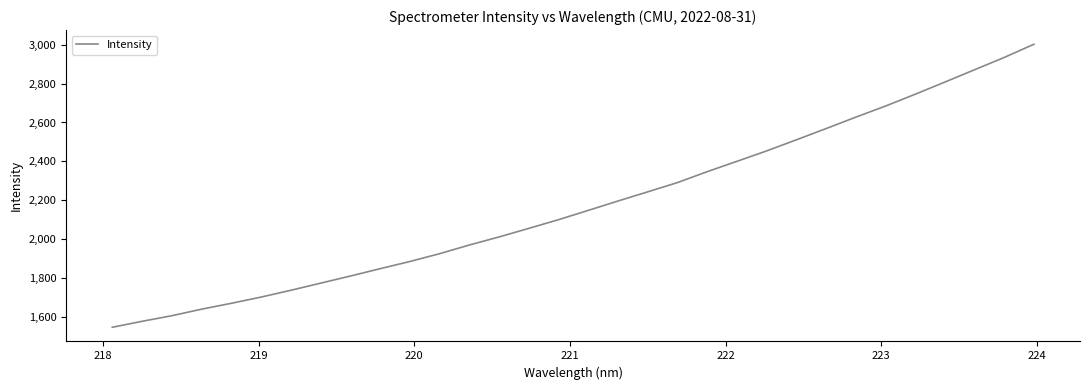

What is the greatest value displayed?

3002.1